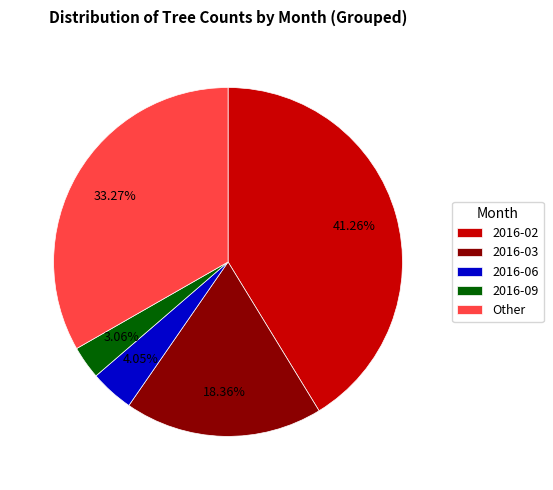

Is there any slice that represents more than half of the pie?

No